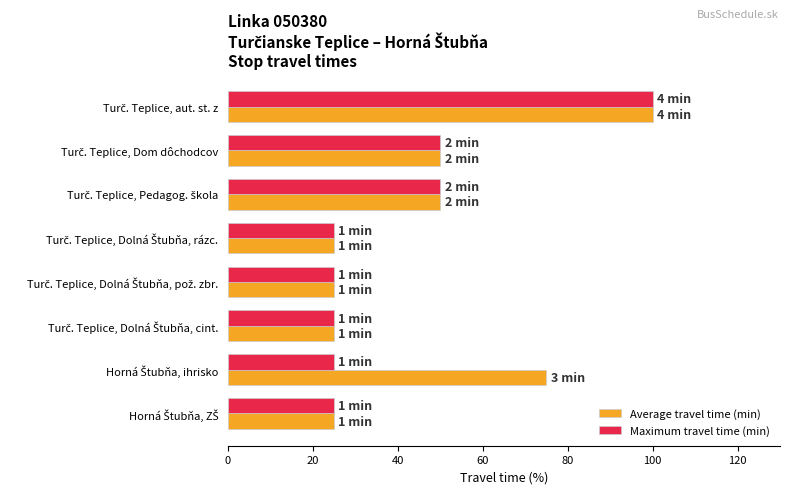

What is the maximum value shown in the chart?

100